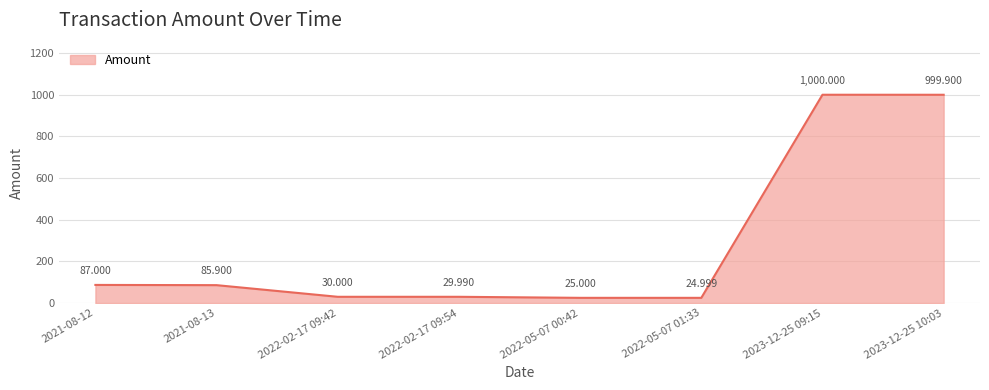

True or false: the data has more than 2 interior local peaks.

False